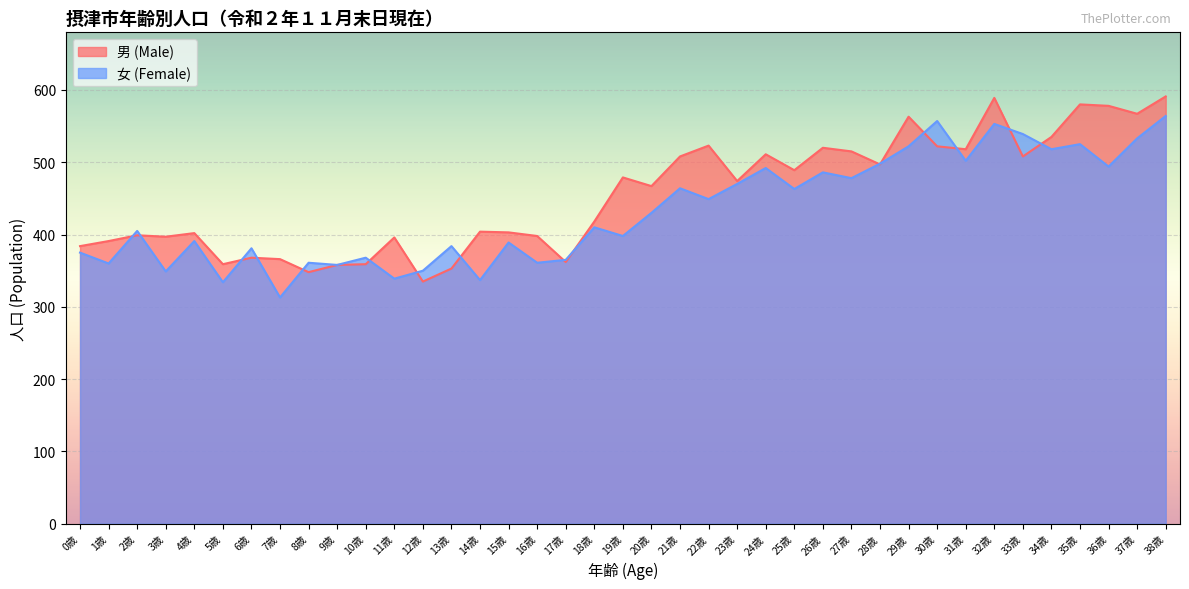

Reading right to left, what are all the values shown in this chart?

男 (Male): 38歳=591	37歳=567	36歳=578	35歳=580	34歳=535	33歳=508	32歳=589	31歳=518	30歳=522	29歳=563	28歳=497	27歳=515	26歳=520	25歳=489	24歳=511	23歳=474	22歳=523	21歳=508	20歳=467	19歳=479	18歳=418	17歳=362	16歳=398	15歳=403	14歳=404	13歳=353	12歳=335	11歳=396	10歳=359	9歳=358	8歳=348	7歳=366	6歳=368	5歳=359	4歳=402	3歳=397	2歳=399	1歳=391	0歳=384
女 (Female): 38歳=564	37歳=533	36歳=494	35歳=525	34歳=518	33歳=539	32歳=553	31歳=502	30歳=557	29歳=522	28歳=498	27歳=478	26歳=486	25歳=463	24歳=492	23歳=470	22歳=449	21歳=464	20歳=430	19歳=398	18歳=410	17歳=365	16歳=361	15歳=389	14歳=337	13歳=384	12歳=350	11歳=339	10歳=368	9歳=358	8歳=361	7歳=313	6歳=381	5歳=334	4歳=391	3歳=349	2歳=405	1歳=360	0歳=375